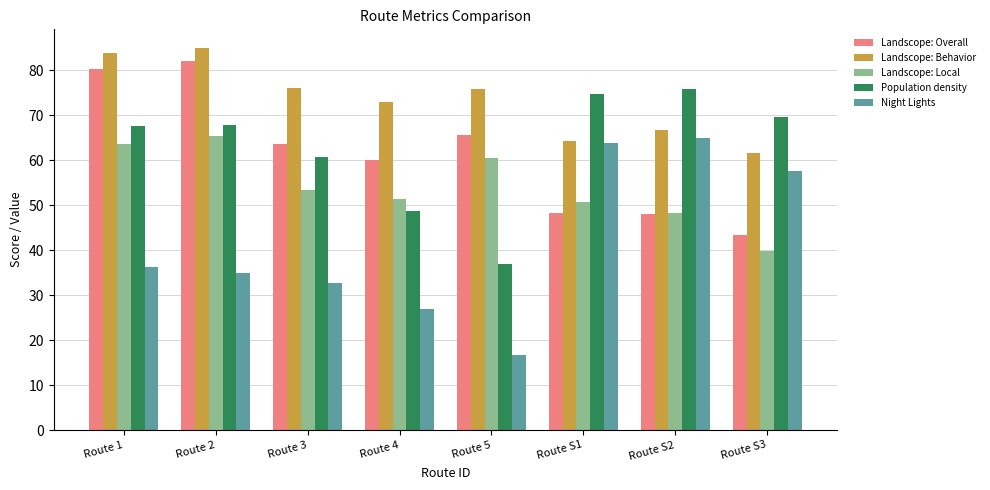

What is the difference between the maximum and second lowest values in the Landscope: Overall series?

34.0